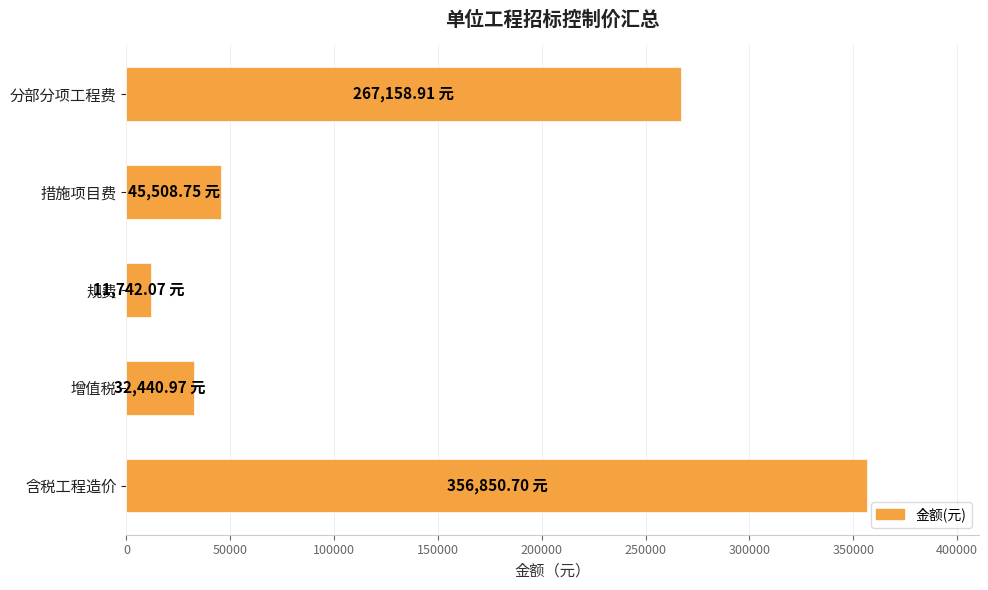

What is the change in value from 增值税 to 含税工程造价?

+324409.7